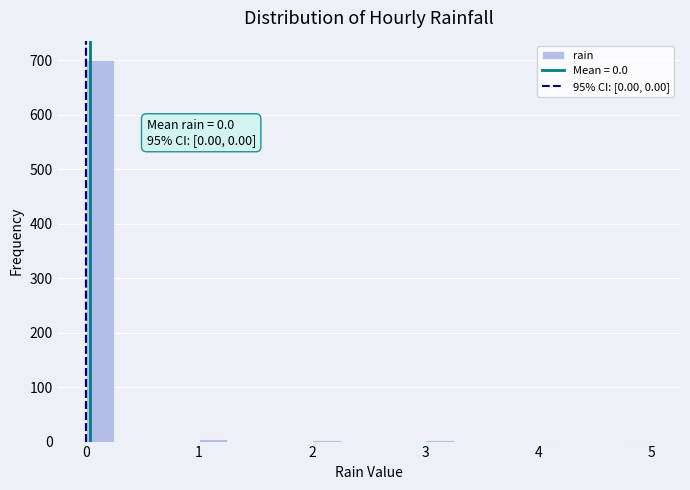

Read against the x-axis, roughly where is the centre of the tallest bar?

0.1